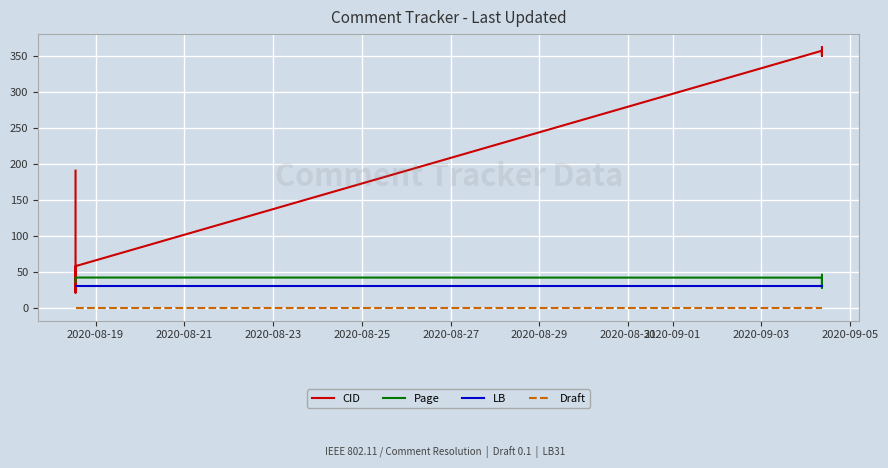

At 2020-08-19, list the series in order from smallest to largest.

Draft, LB, Page, CID